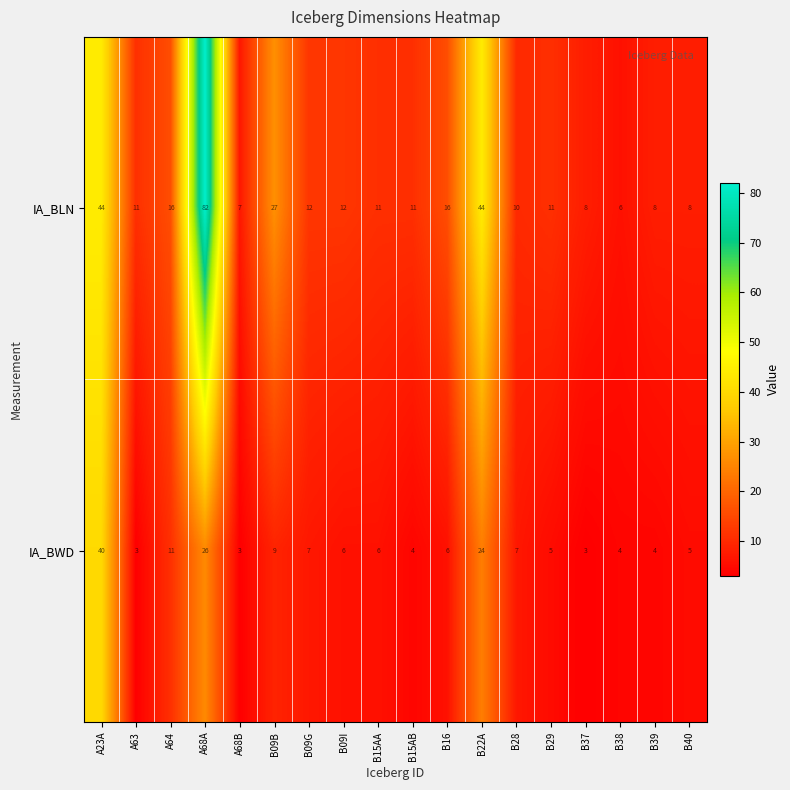

Where does the IA_BWD series first go above 6?

A23A